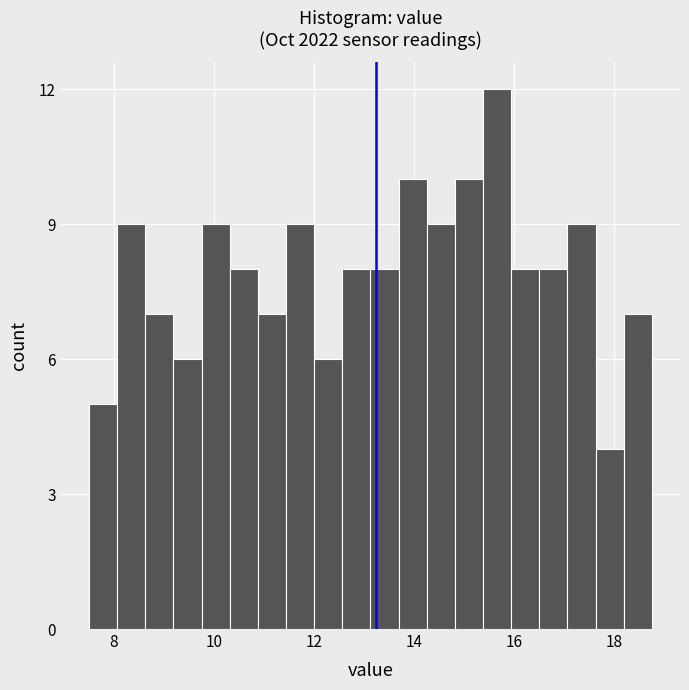

Around what value on the x-axis is the tallest bar? Give the approximate position of its centre, as read against the axis.

15.6